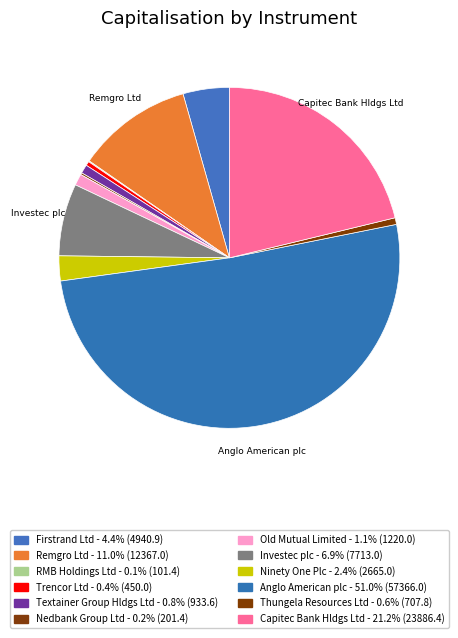

Does any single category account for the majority?

Yes